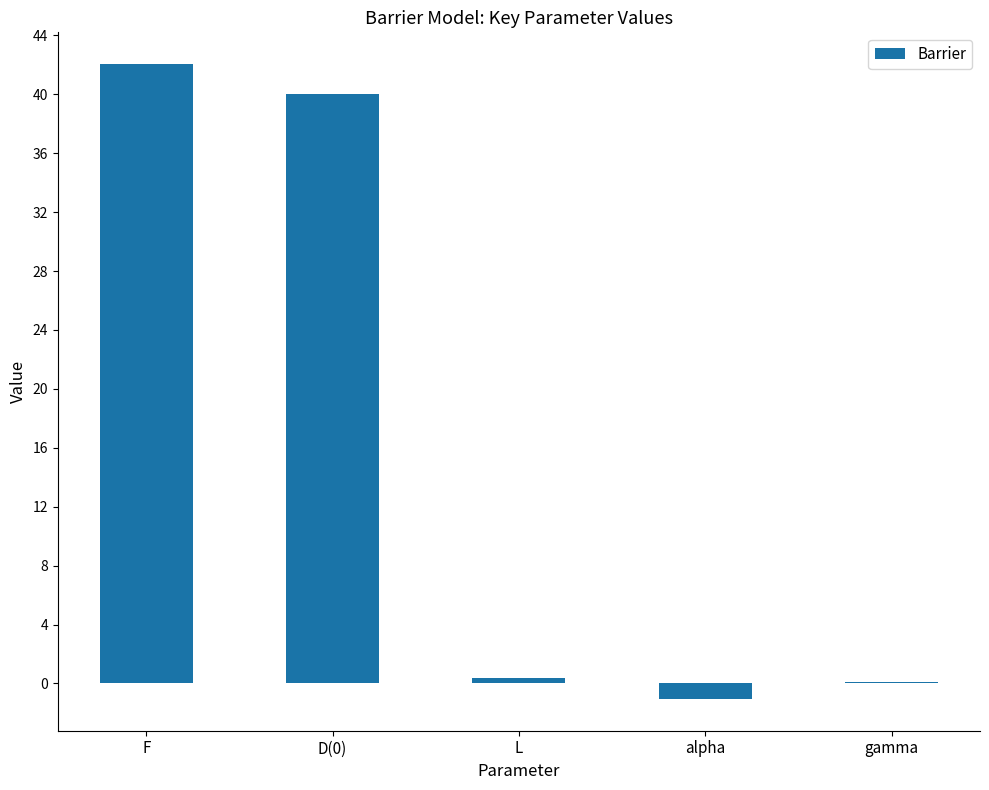

What is the sum of all values?

81.5